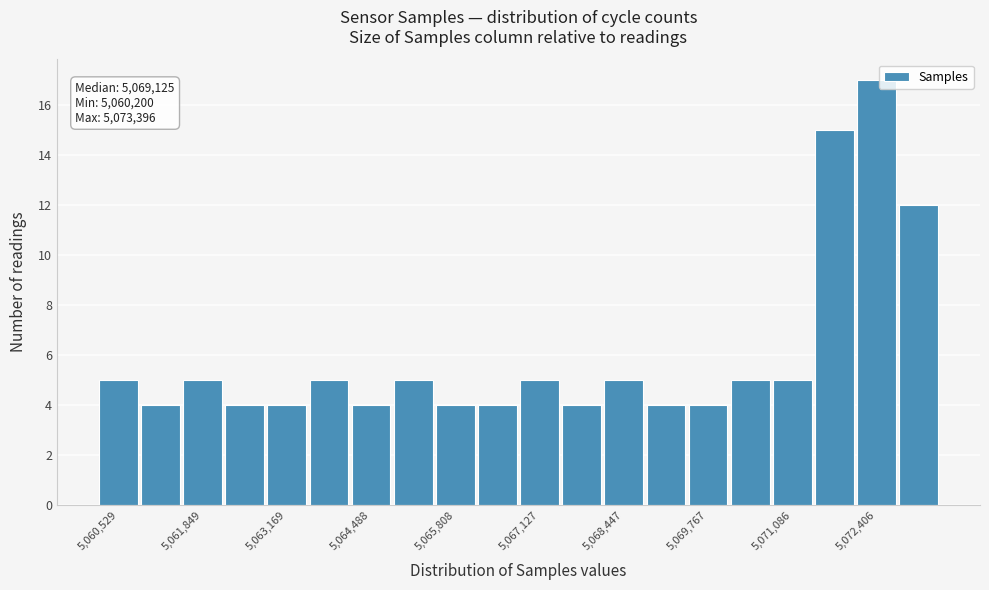

Around what value on the x-axis is the tallest bar? Give the approximate position of its centre, as read against the axis.

5072400